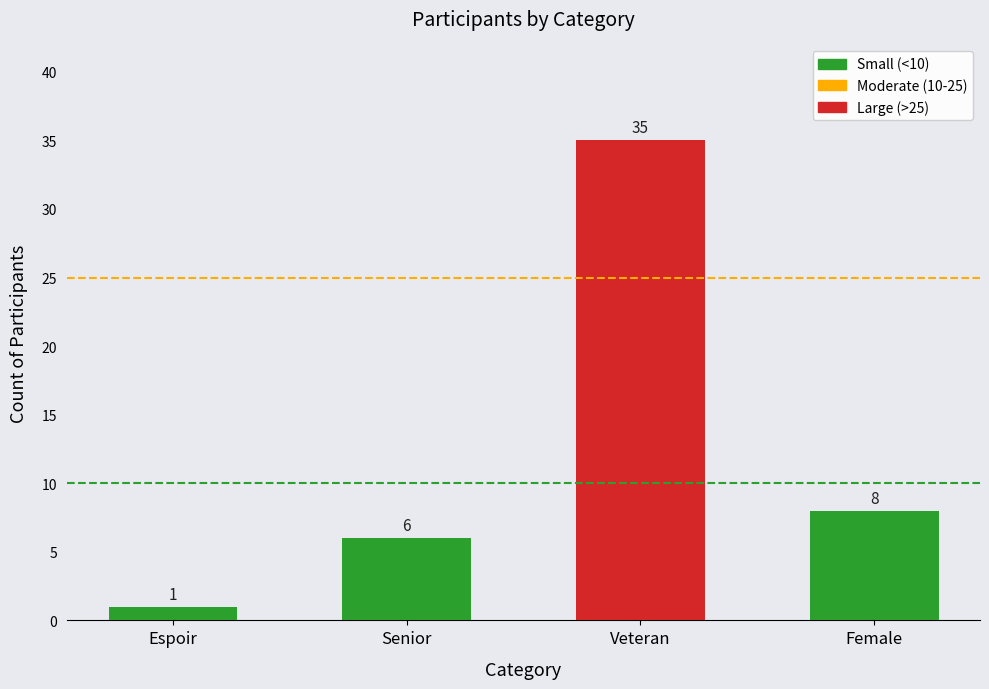

What is the difference between the maximum and minimum values?

34